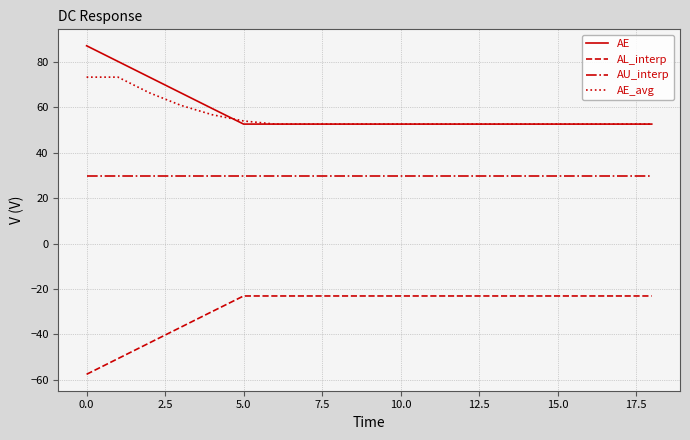

Rank the series by their maximum value, from highest to lowest.

AE, AE_avg, AU_interp, AL_interp